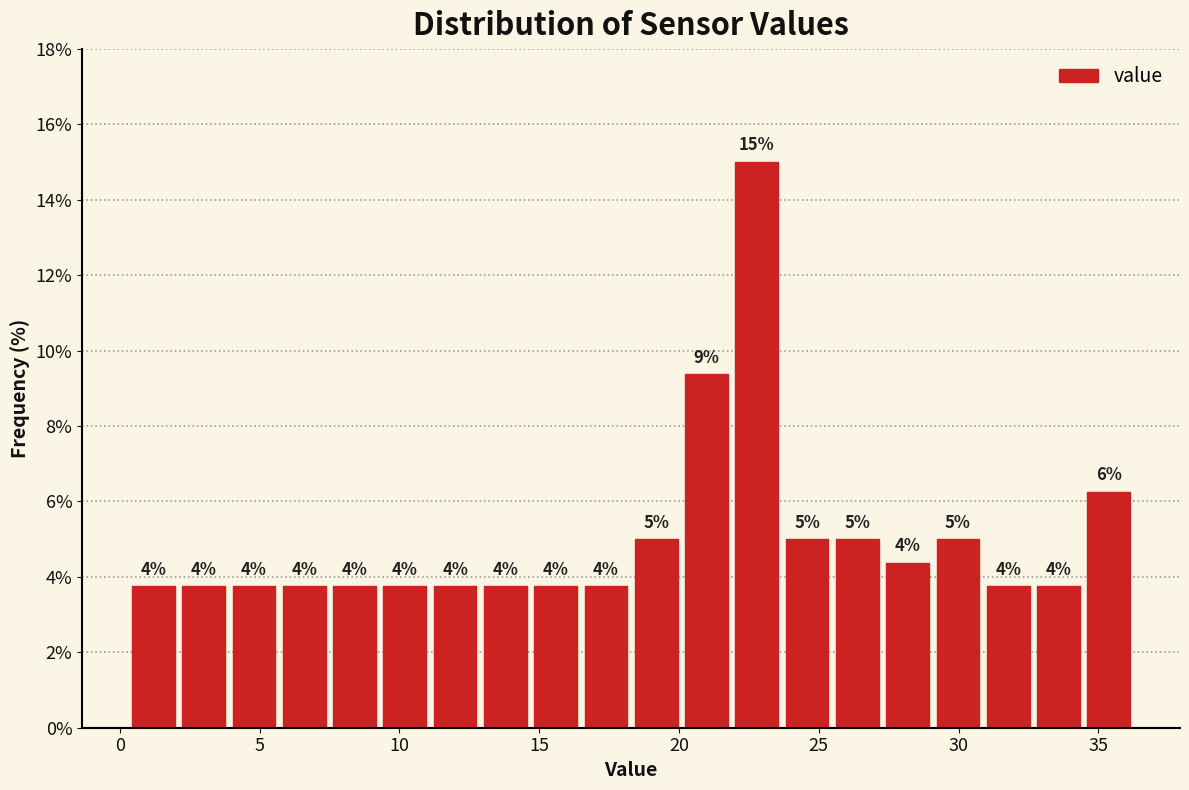

Around what value on the x-axis is the tallest bar? Give the approximate position of its centre, as read against the axis.

23.0